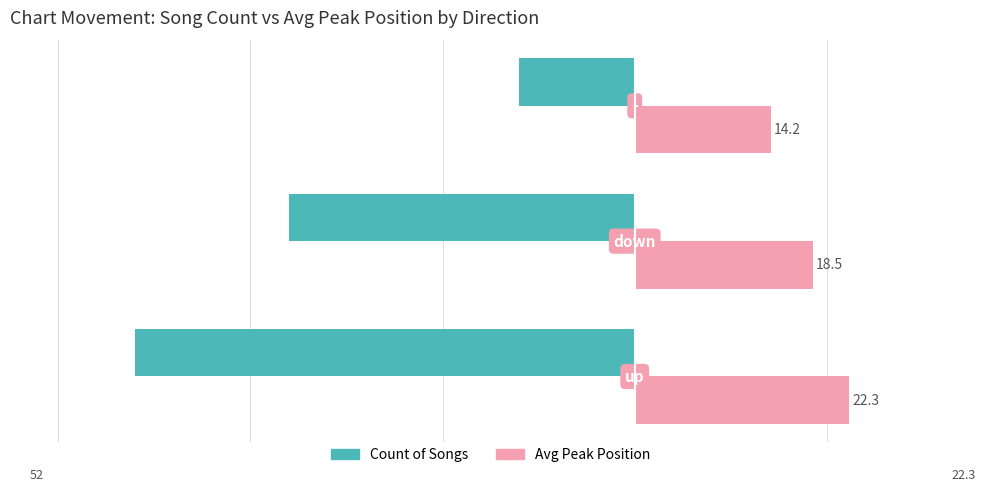

How many Count of Songs values are between -52 and -12?

3